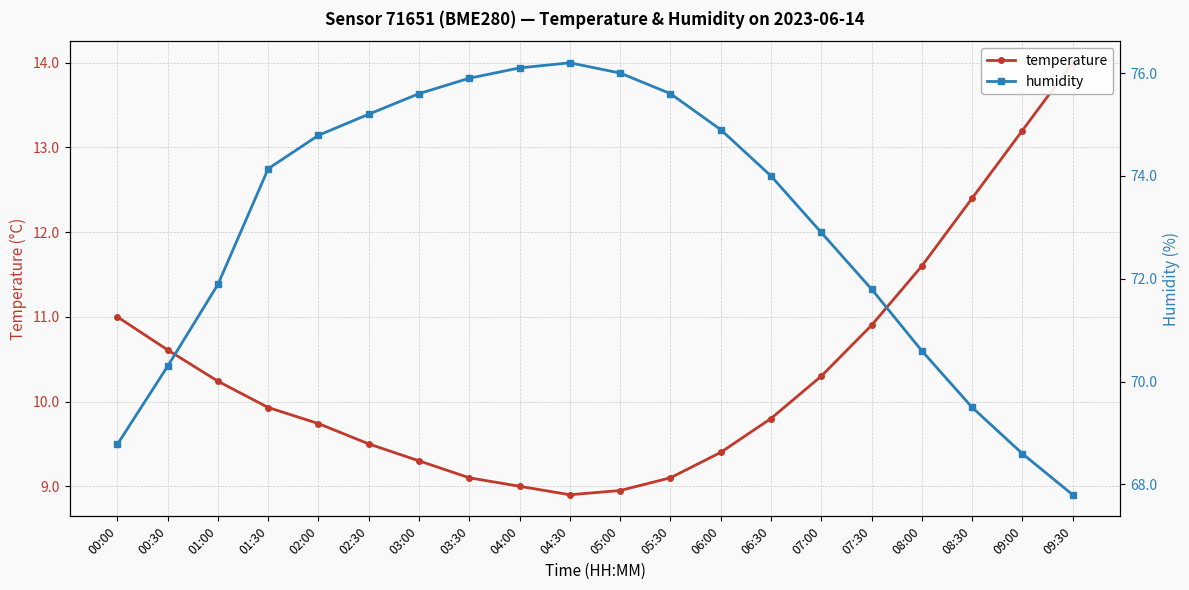

How many distinct data groups are displayed?

2